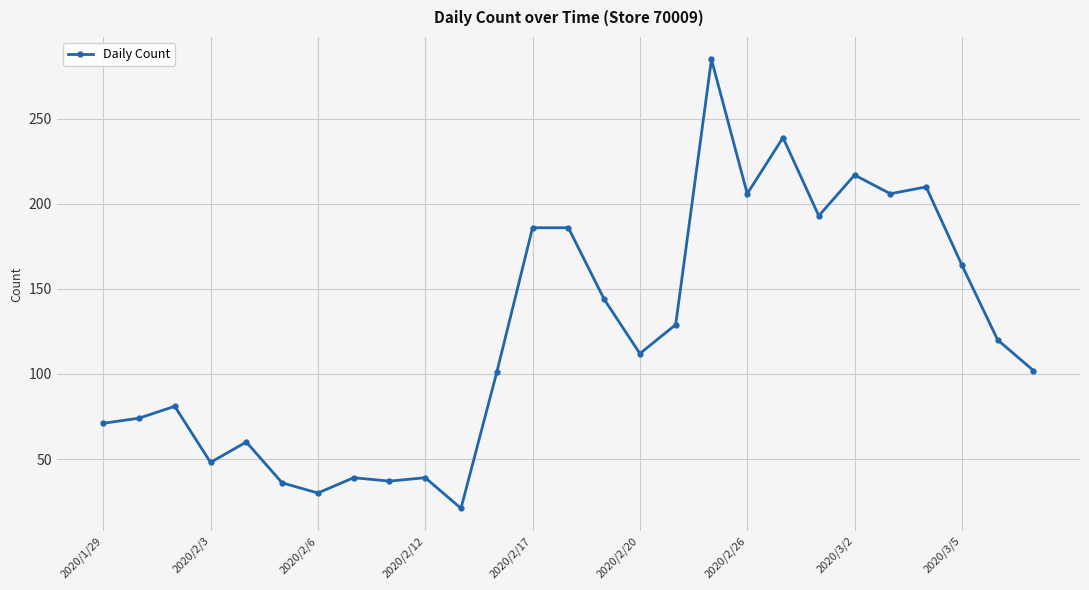

What is the value of the 15th point from the left?

144